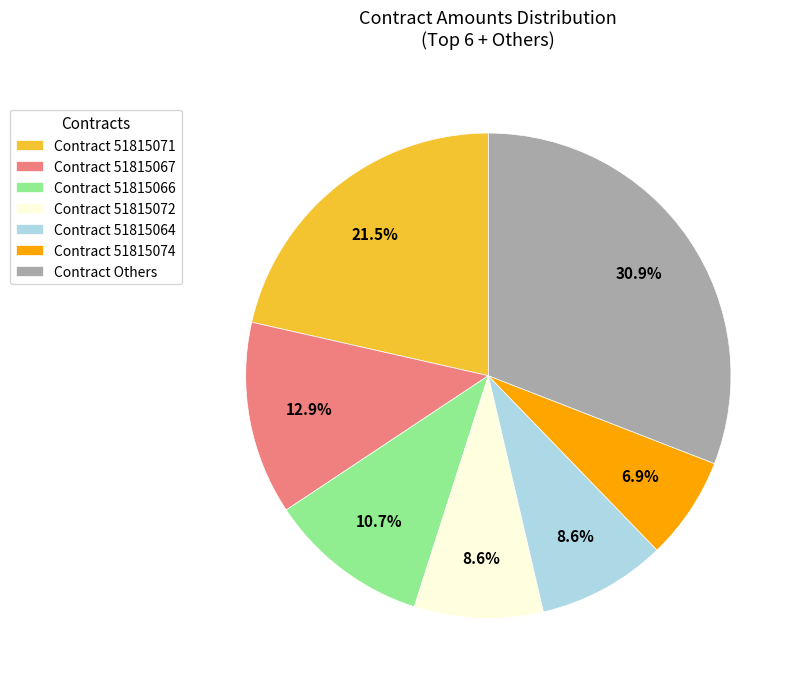

What is the ratio of the value at Contract 51815067 to the value at Contract 51815074?

1.9